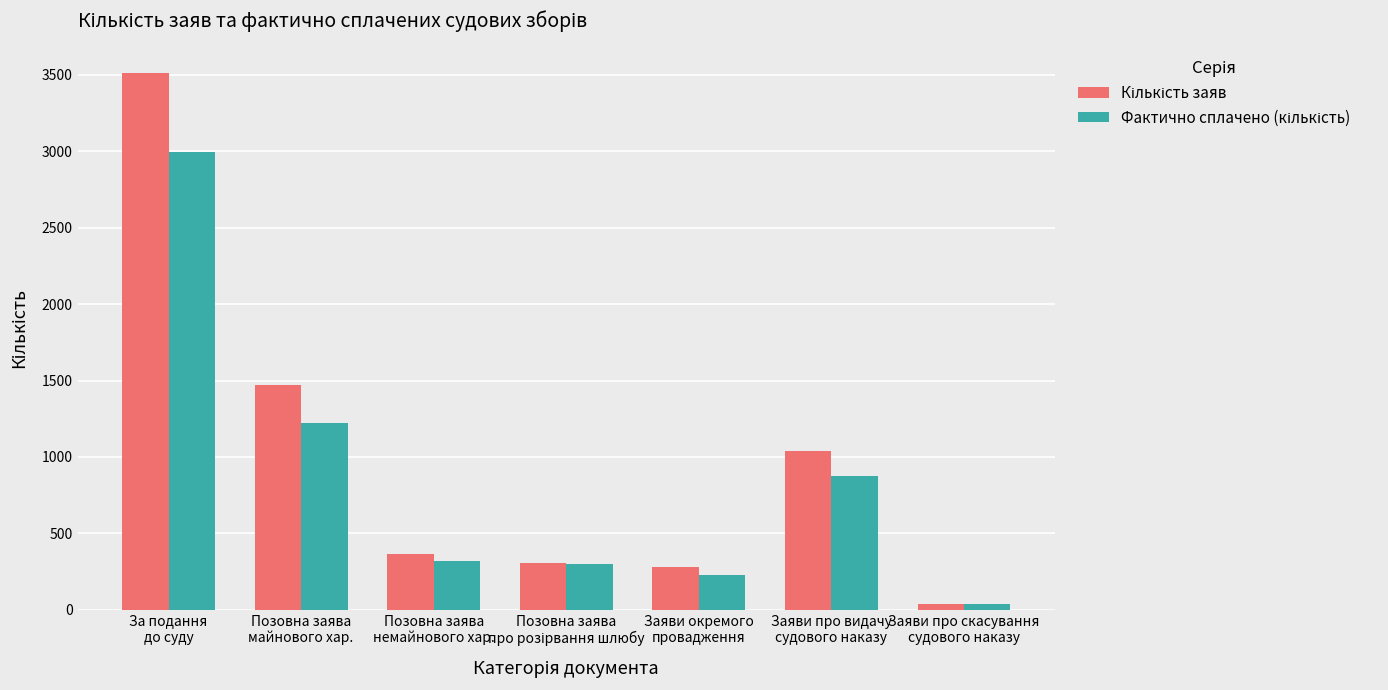

At how many categories does at least one series exceed 106?

6